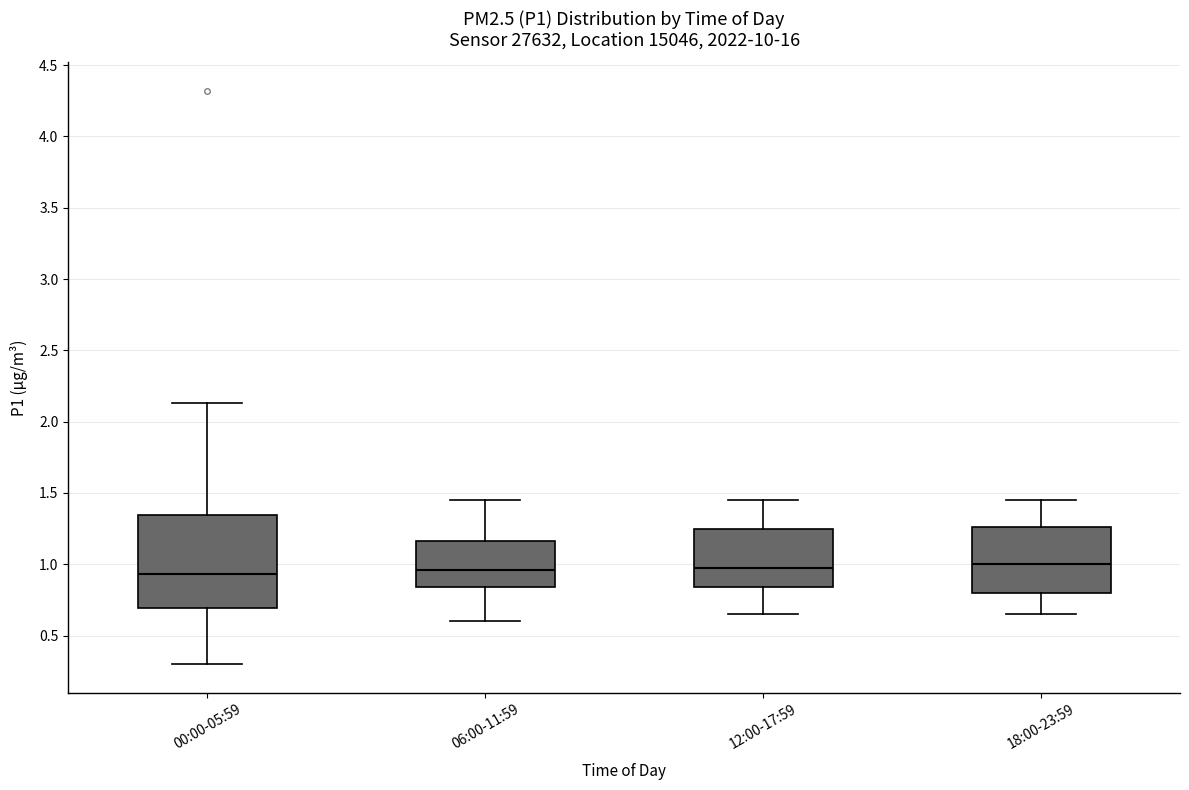

Where is the upper edge of the box for 12:00-17:59 on the y-axis? The values are not printed on the chart, so give them approximately, as read against the axis.

1.25